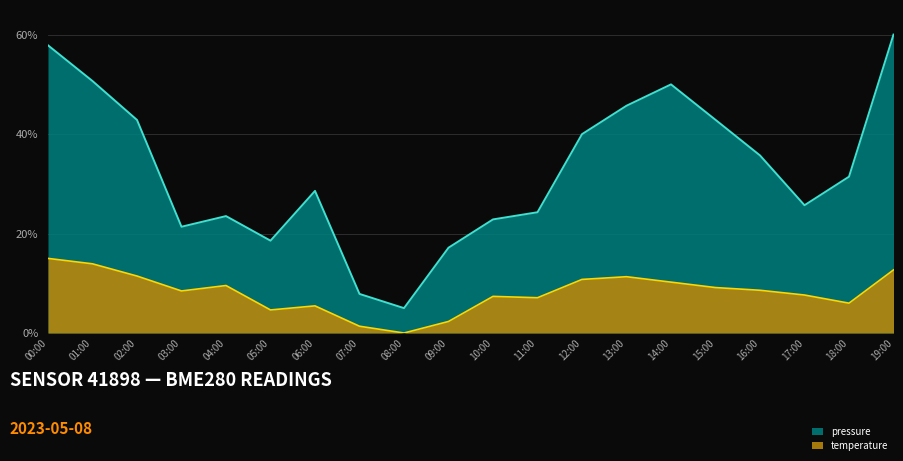

True or false: pressure and temperature cross at least once.

False